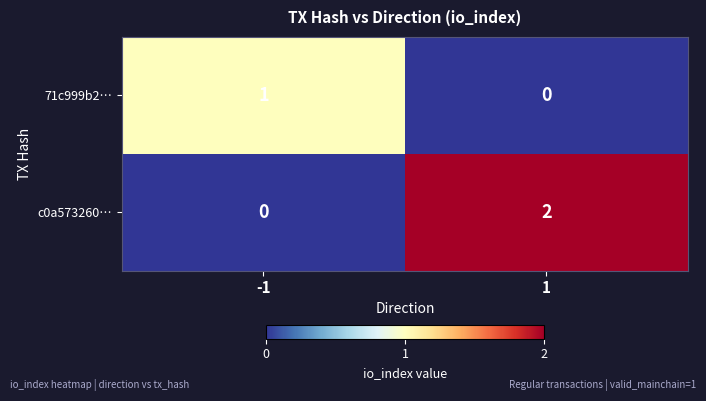

Reading right to left, transcribe all the data shown in this chart.

71c999b2…: 0	1
c0a573260…: 2	0